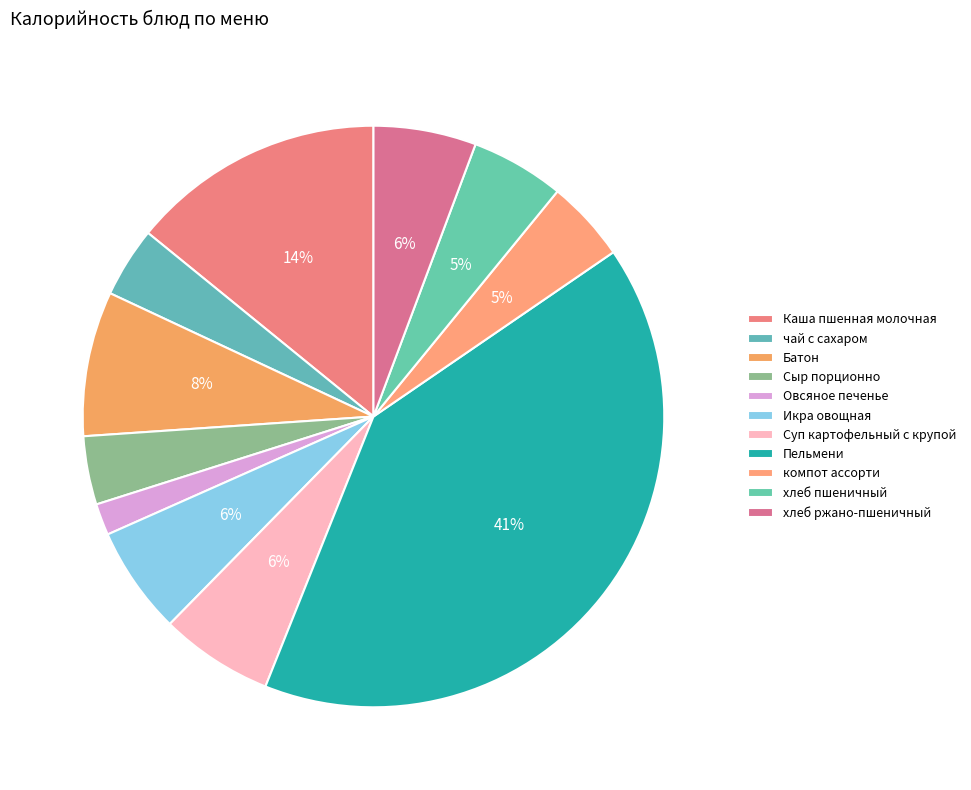

How many slices are in this pie chart?

11